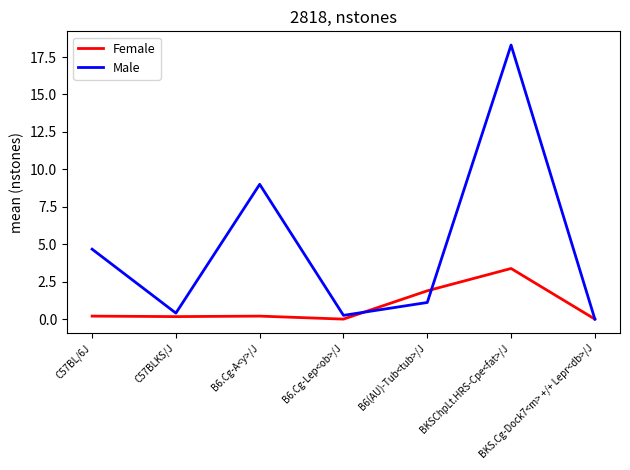

How many categories are shown in the chart?

7